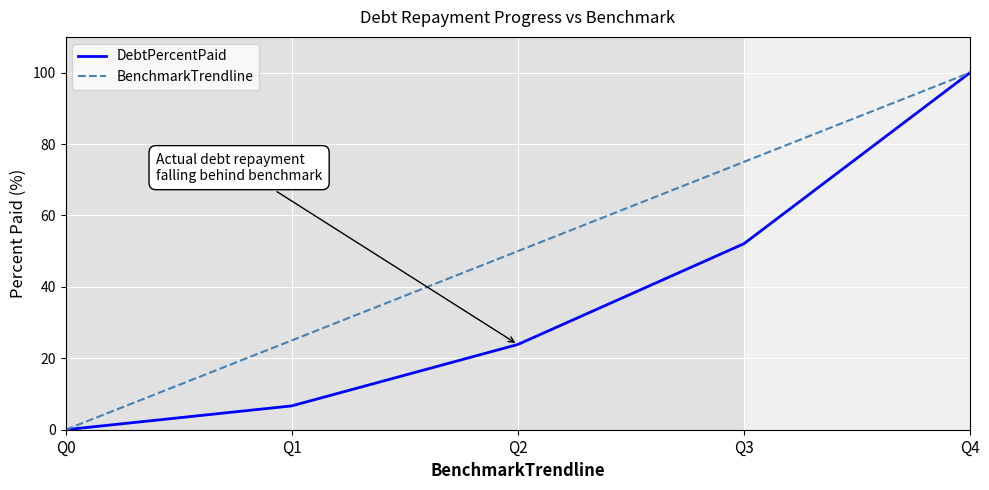

Which series has the largest total across all categories?

BenchmarkTrendline